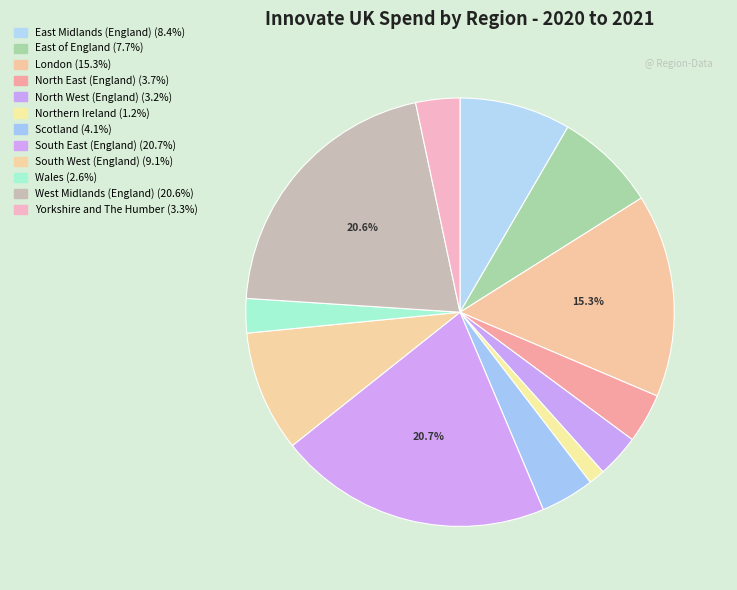

To the nearest percent, what portion does North East (England) represent?

4%